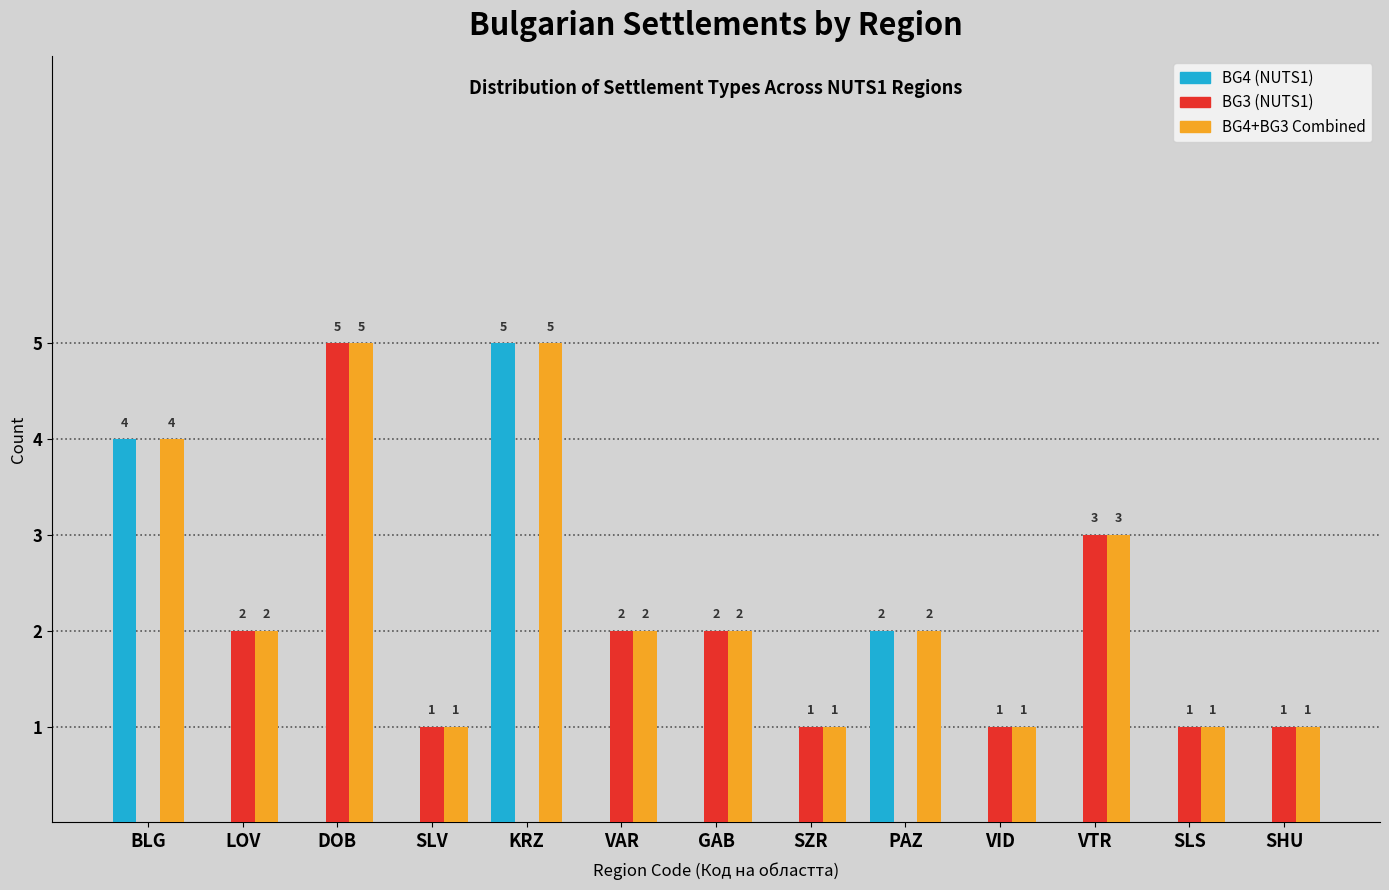

How many data points does each series have?

13